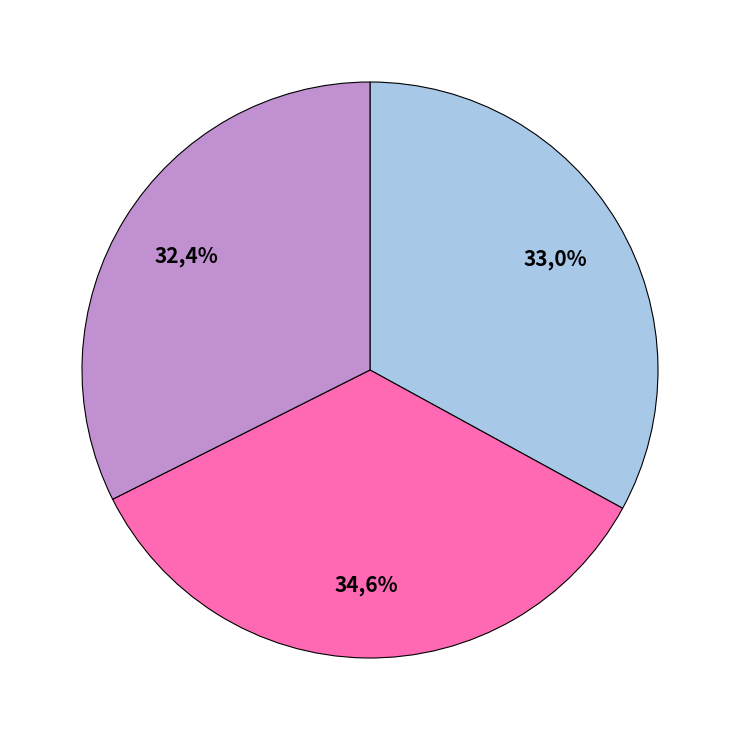

How many segments does this pie chart have?

3